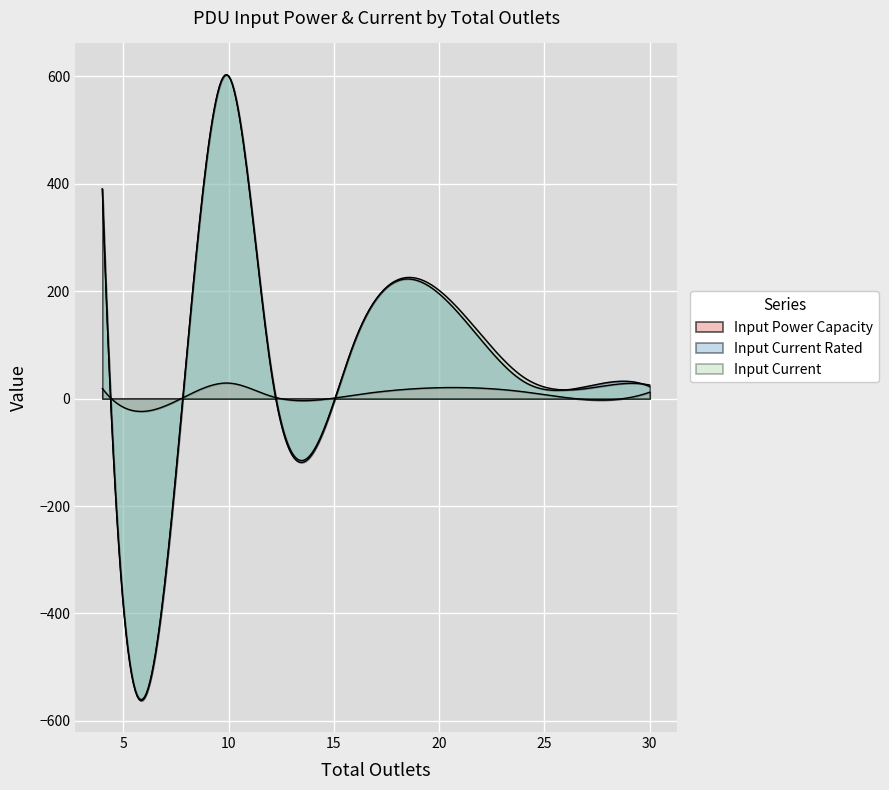

What is the sum of all Input Current Rated values?

2548.0